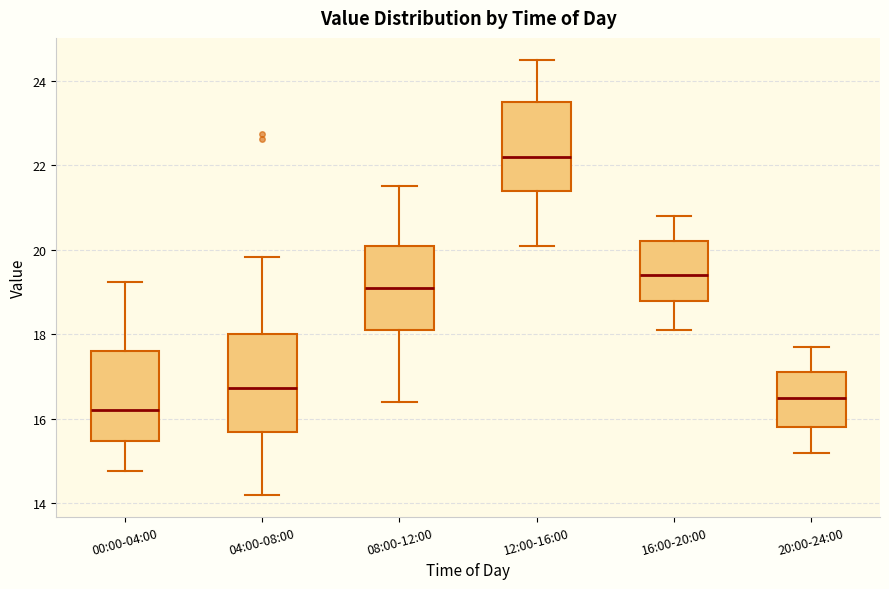

Where is the lower edge of the box for 08:00-12:00 on the y-axis? The values are not printed on the chart, so give them approximately, as read against the axis.

18.2